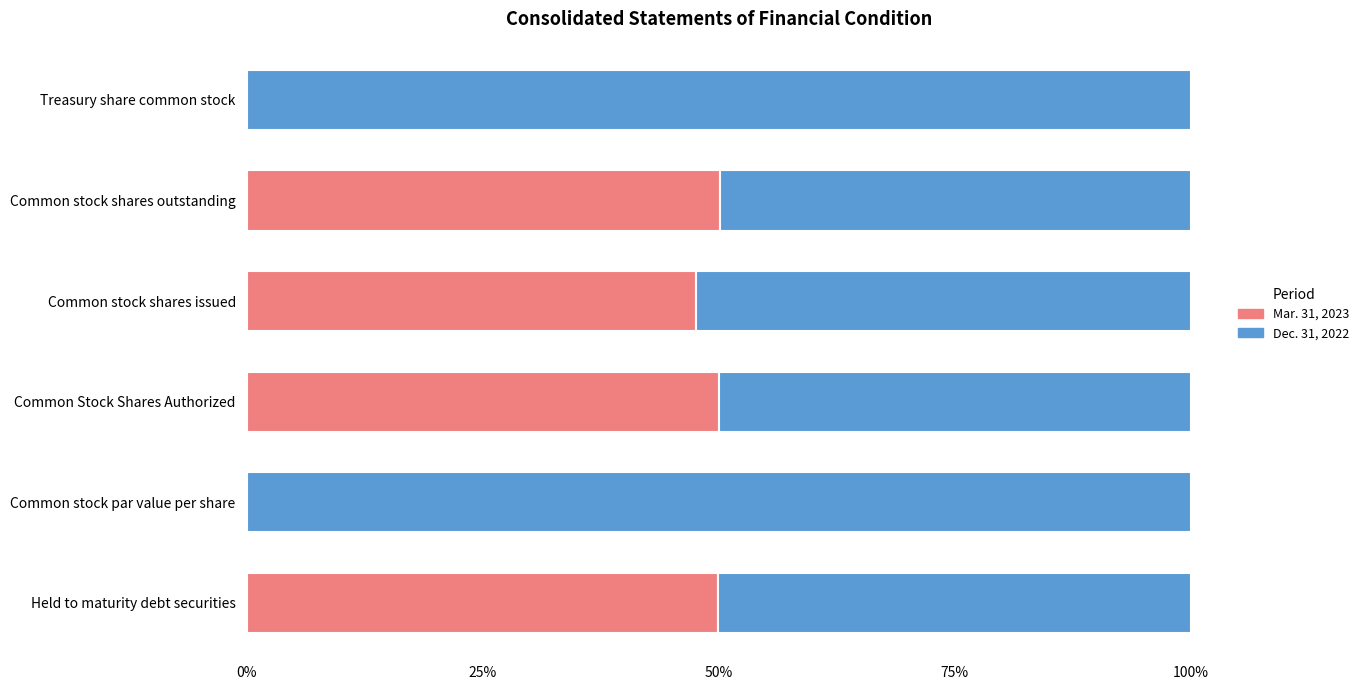

The Mar. 31, 2023 series shows 47.5 at Common stock shares issued. True or false?

True